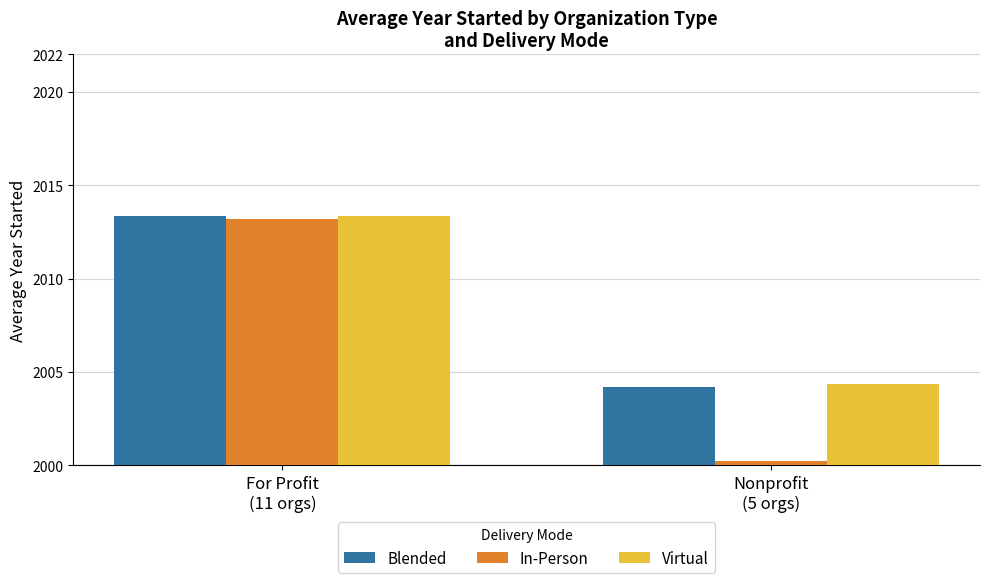

Which series has the largest total across all categories?

Virtual